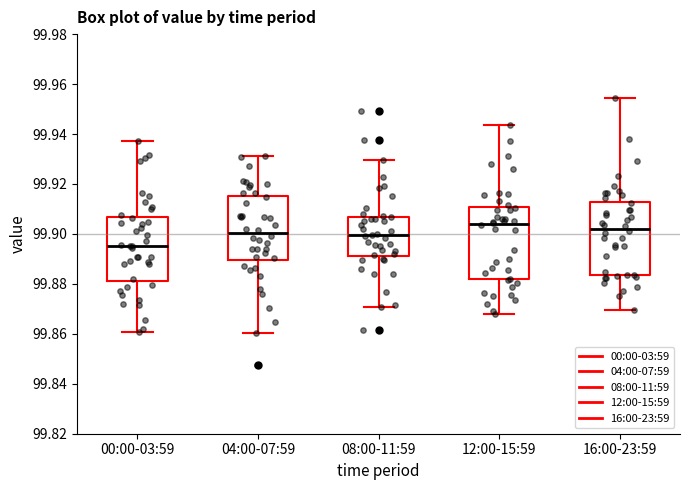

Which box has the lowest median line?

00:00-03:59